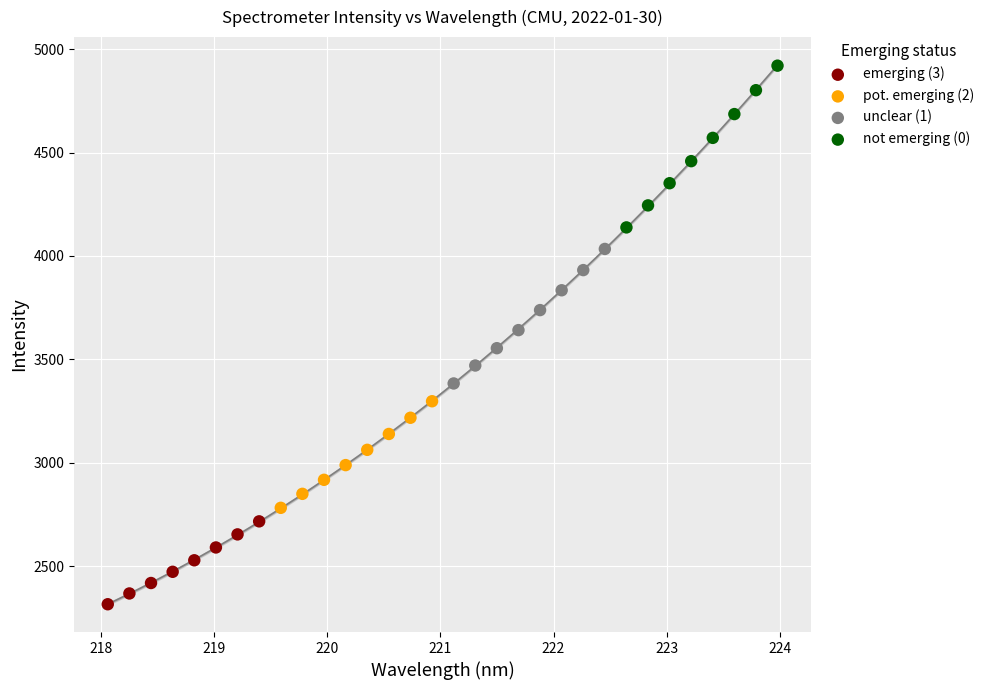

Which series has the largest Y range (max minus min)?

not emerging (0)